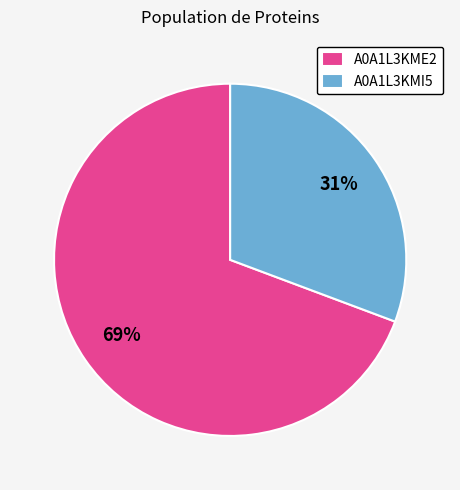

Which slice is the largest?

A0A1L3KME2